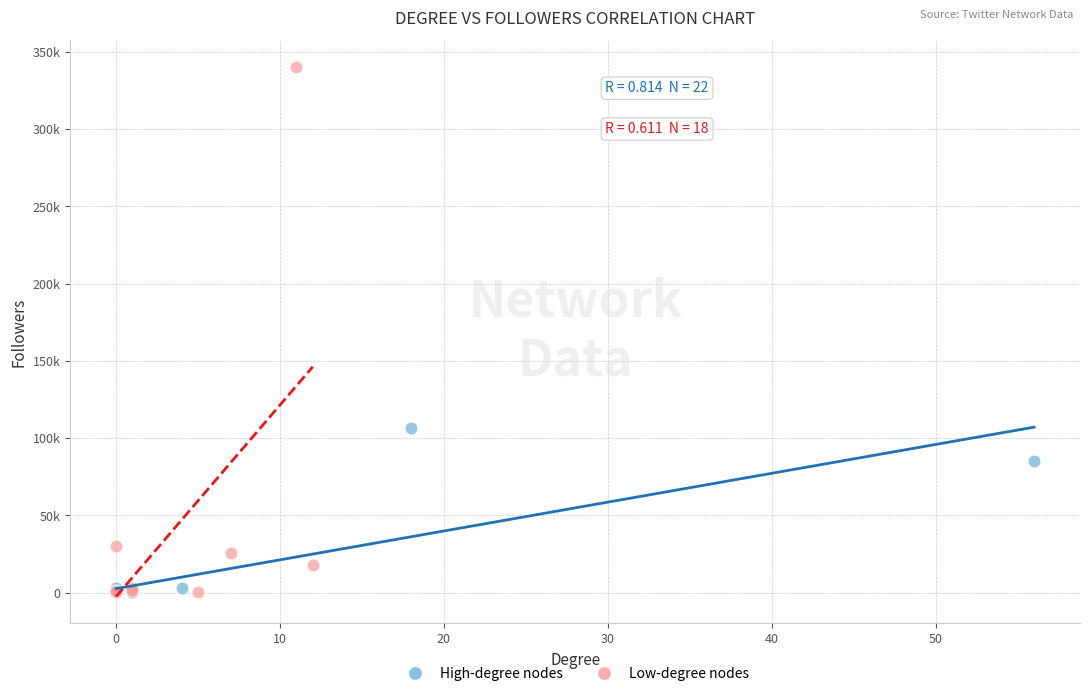

What are all the series names shown in the legend?

High-degree nodes, Low-degree nodes